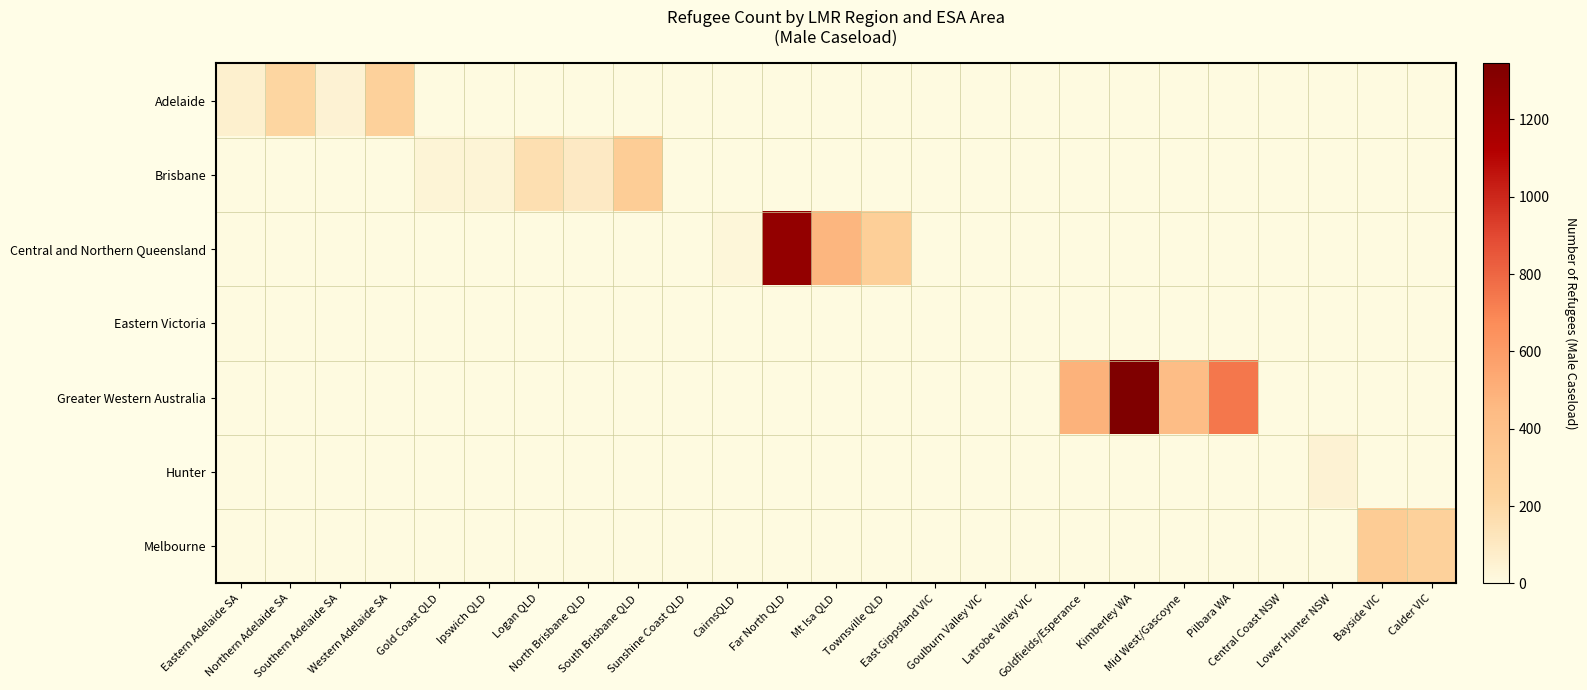

What is the spread (max minus min) of values at Bayside VIC?

299